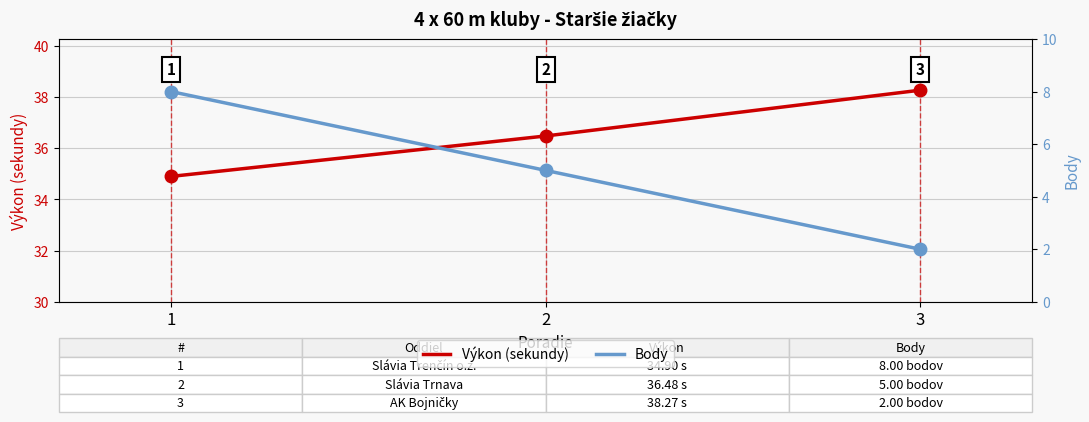

The Body series shows 14.0 at 1. True or false?

False